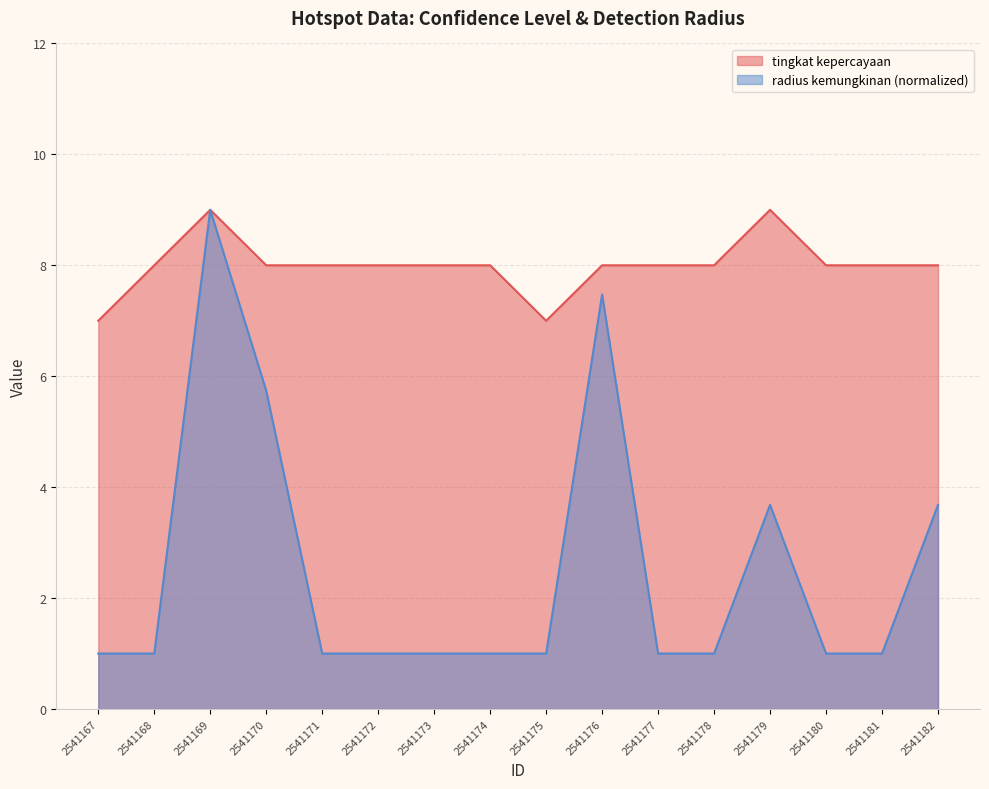

Where is radius kemungkinan nearest to the value 5?

2541170